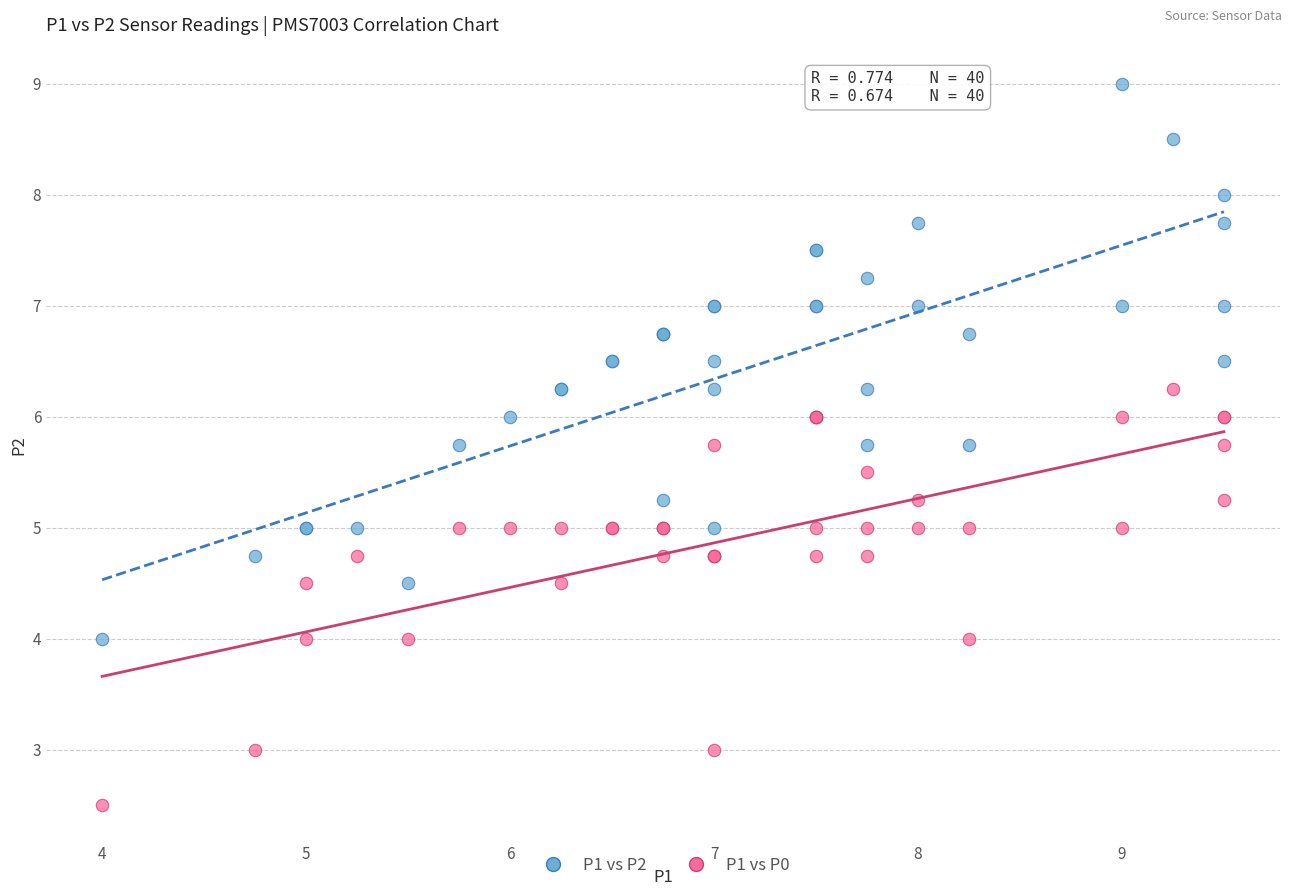

What is the X range (max minus min) for the scatter plot?

5.5